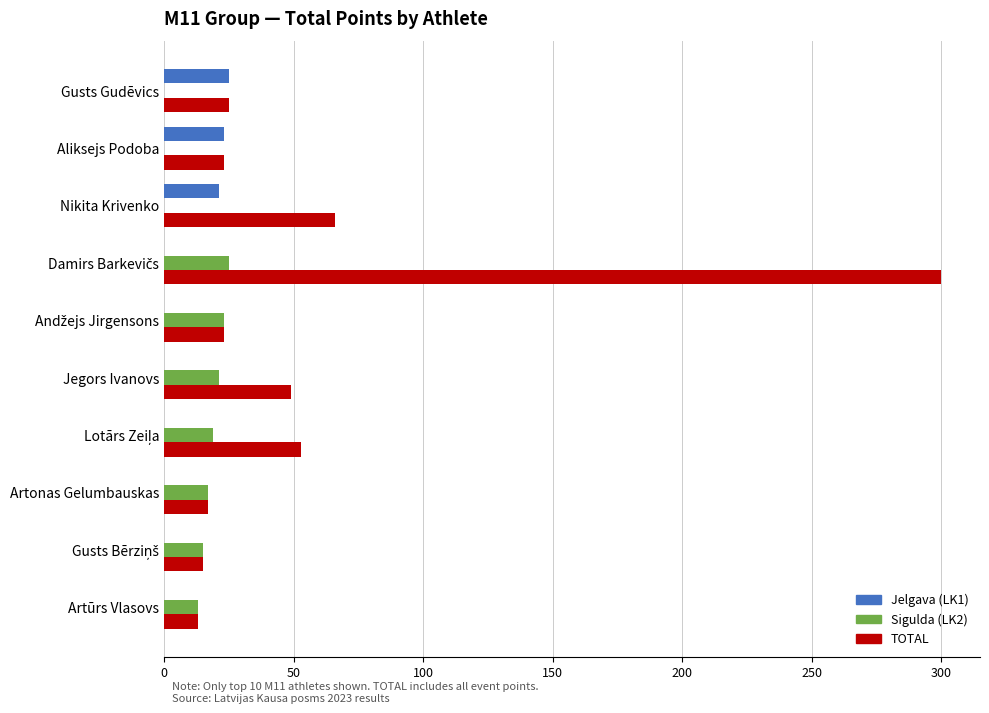

Count the number of categories in the chart.

10